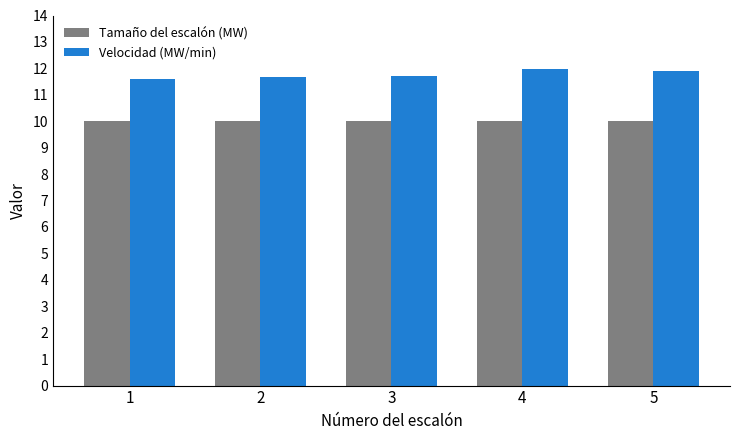

Reading left to right, what are all the values shown in this chart?

Tamaño del escalón (MW): 1=10.0	2=10.0	3=10.0	4=10.0	5=10.0
Velocidad (MW/min): 1=11.6	2=11.7	3=11.7	4=12.0	5=11.9